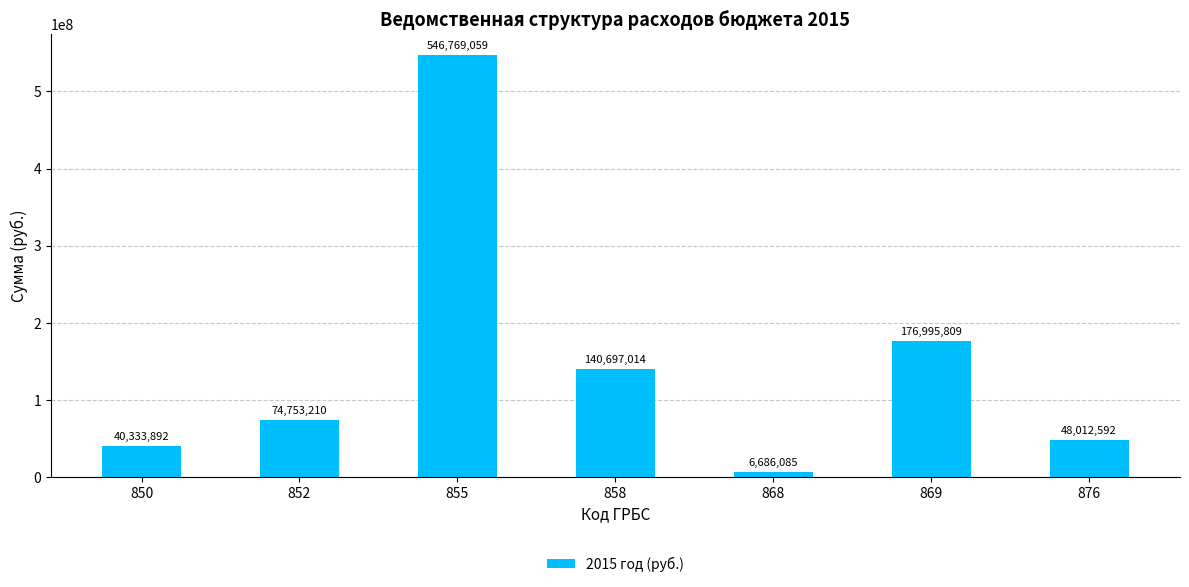

Read the value at 869.

176995809